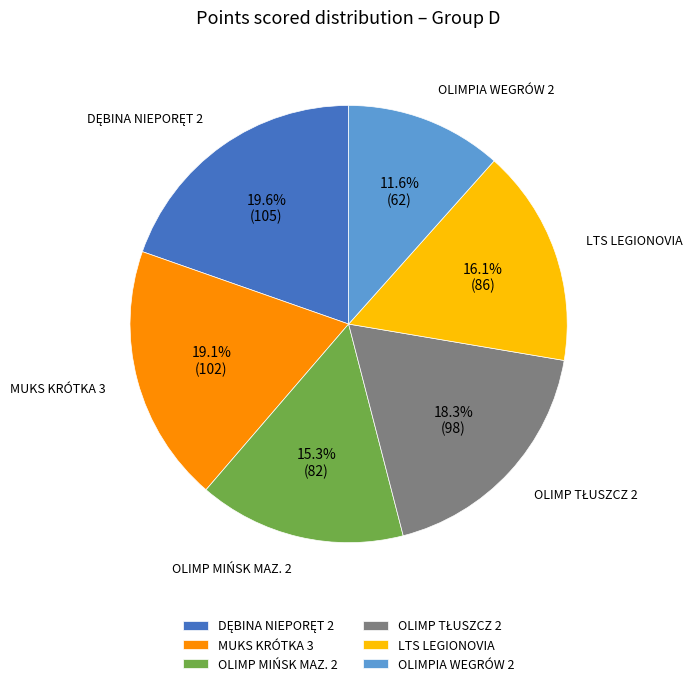

Is there a majority slice in this chart?

No